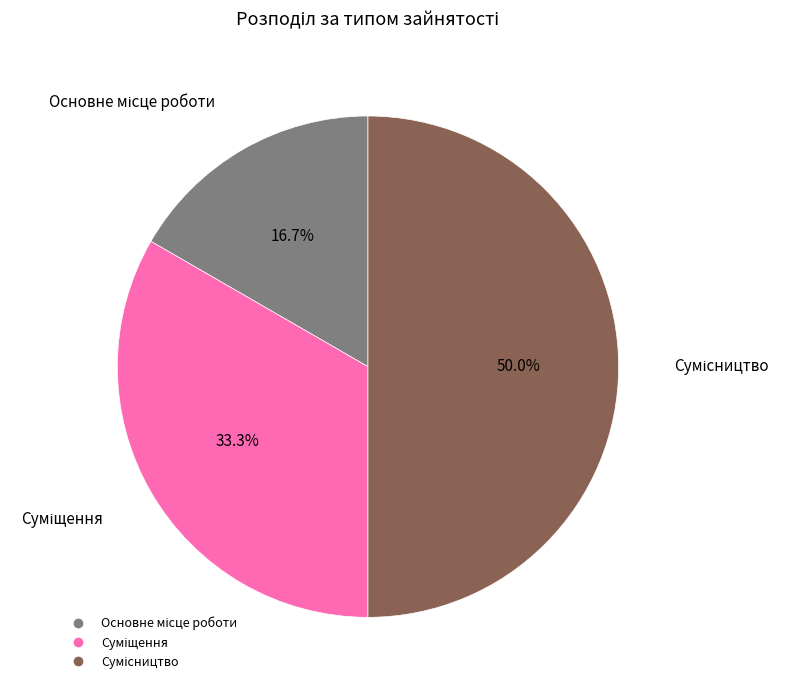

How many slices are in this pie chart?

3